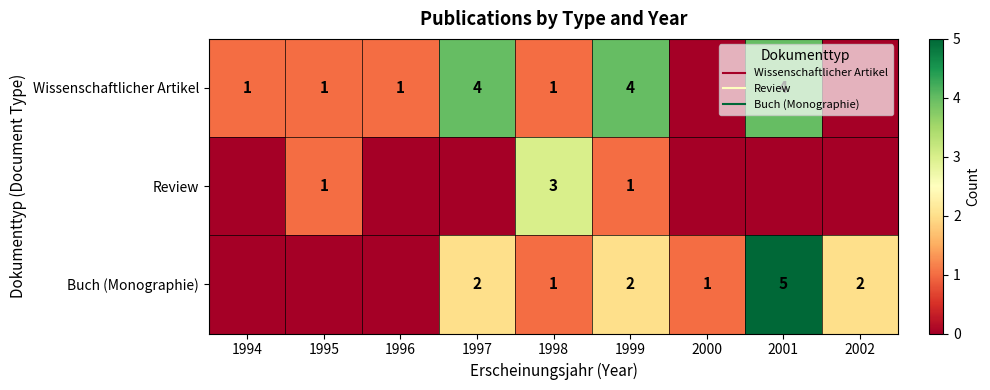

List the series in order of their overall mean, highest first.

Wissenschaftlicher Artikel, Buch (Monographie), Review